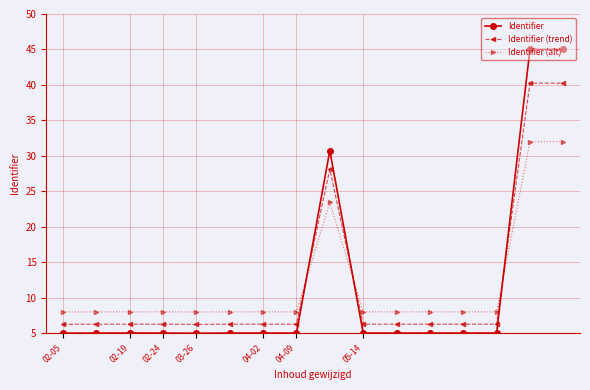

What is the maximum value for Identifier (alt)?

32.0